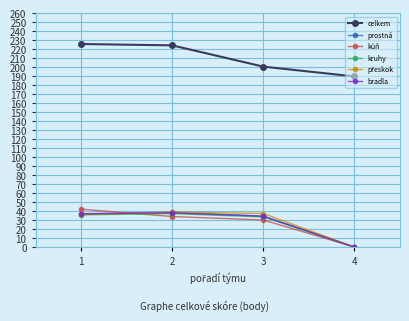

At how many categories does at least one series exceed 116?

4